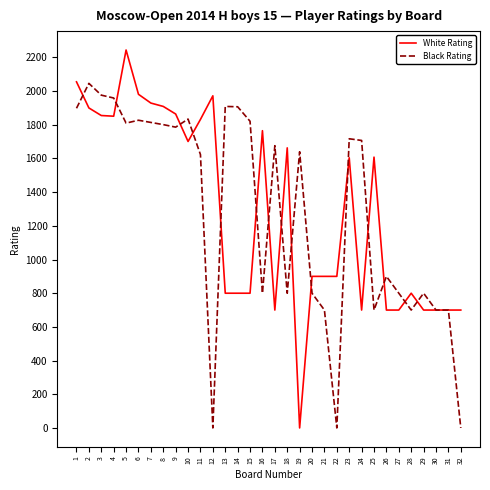

List the series in order of their peak value, highest first.

White Rating, Black Rating